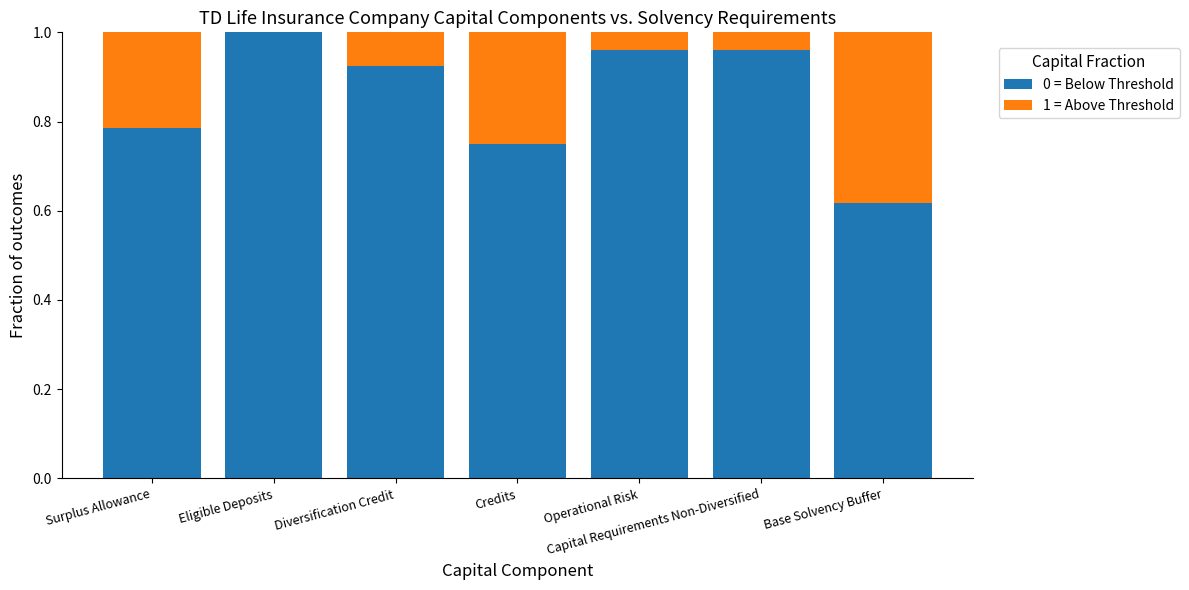

Count the number of data series in this chart.

2